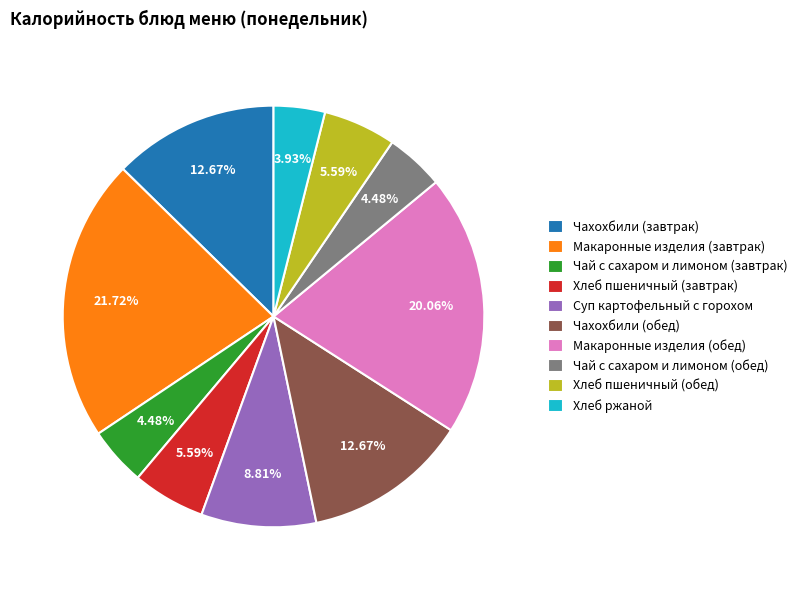

Which slice is the largest?

Макаронные изделия (завтрак)